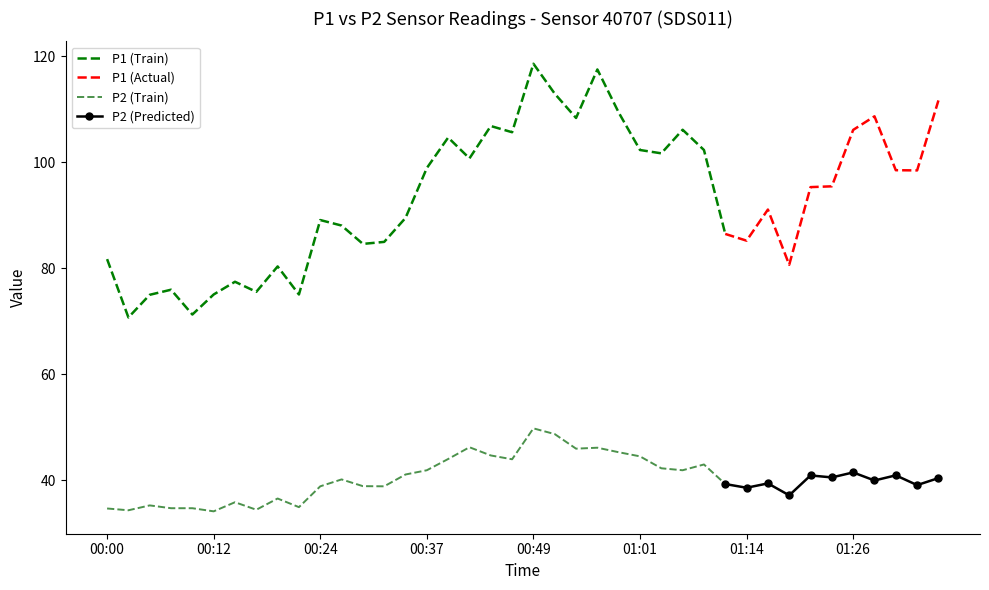

At which label does P2 first exceed 40?

00:27